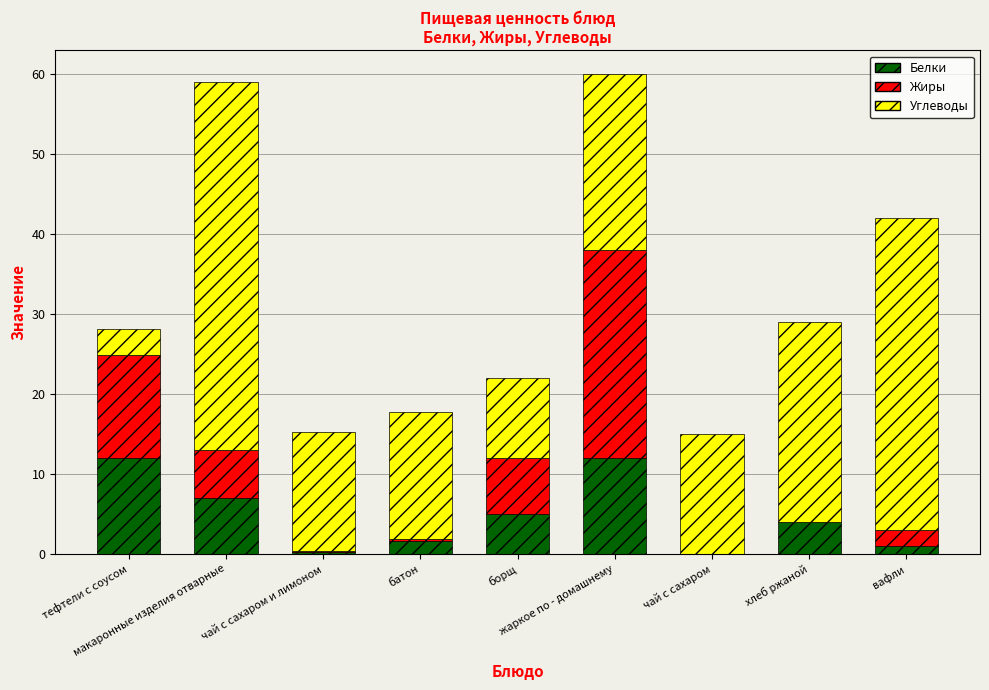

How many distinct data groups are displayed?

3